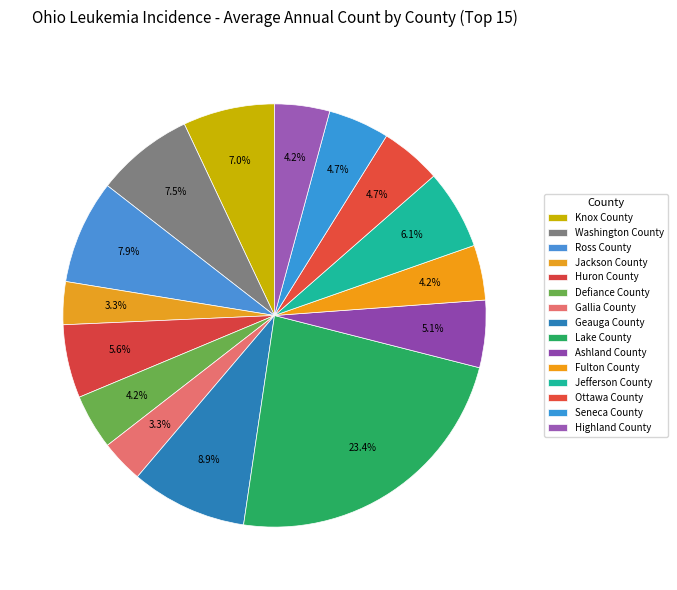

To the nearest percent, what is the average slice percentage?

7%